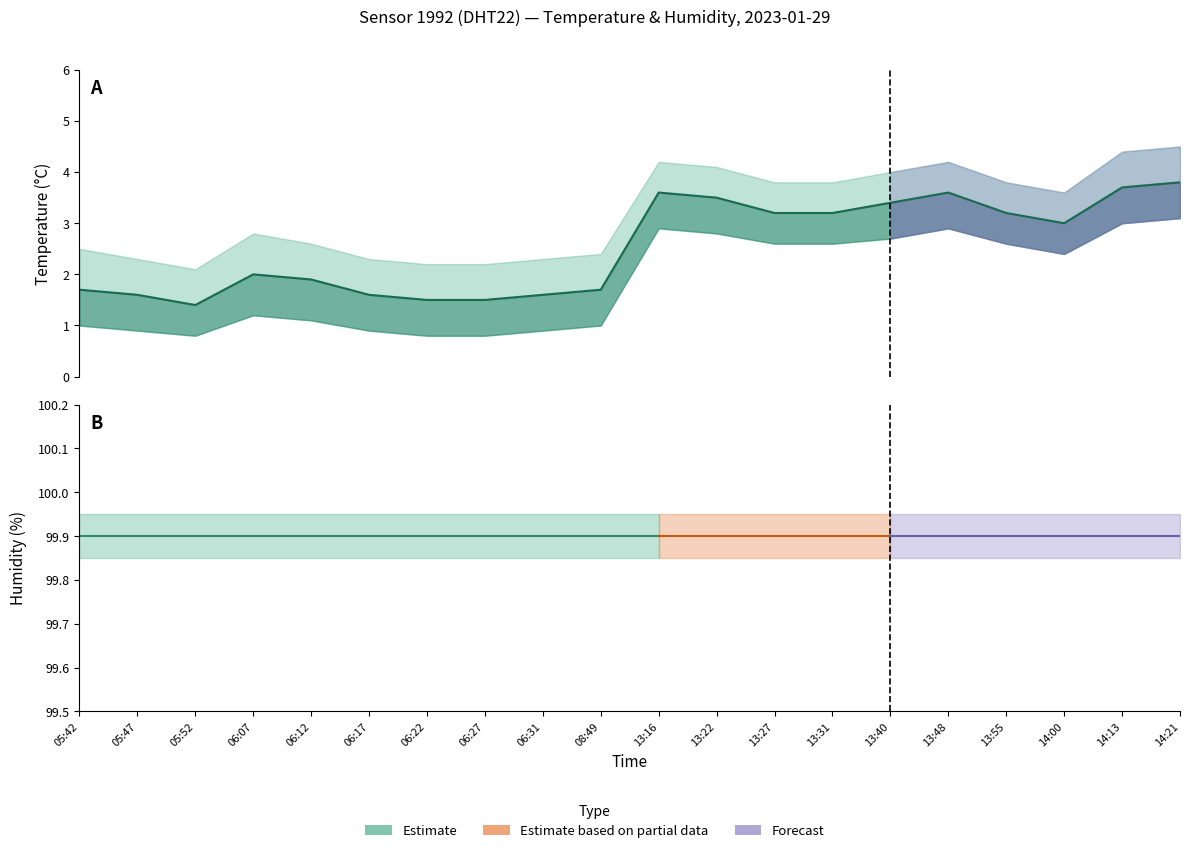

Does the chart have visible grid lines?

No